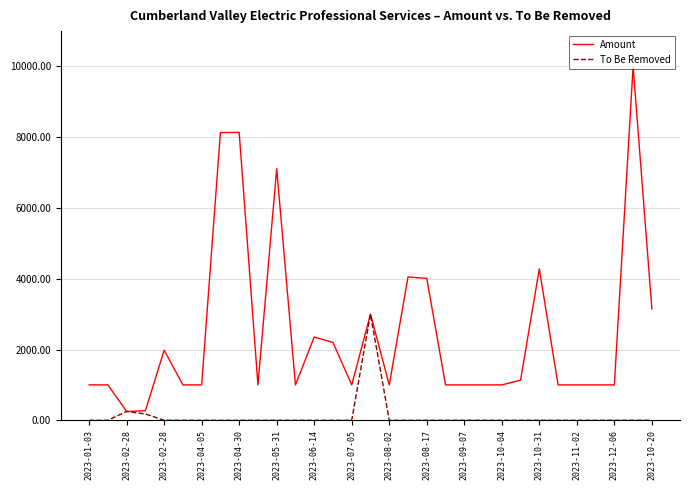

Rank the series by their maximum value, from lowest to highest.

To Be Removed, Amount